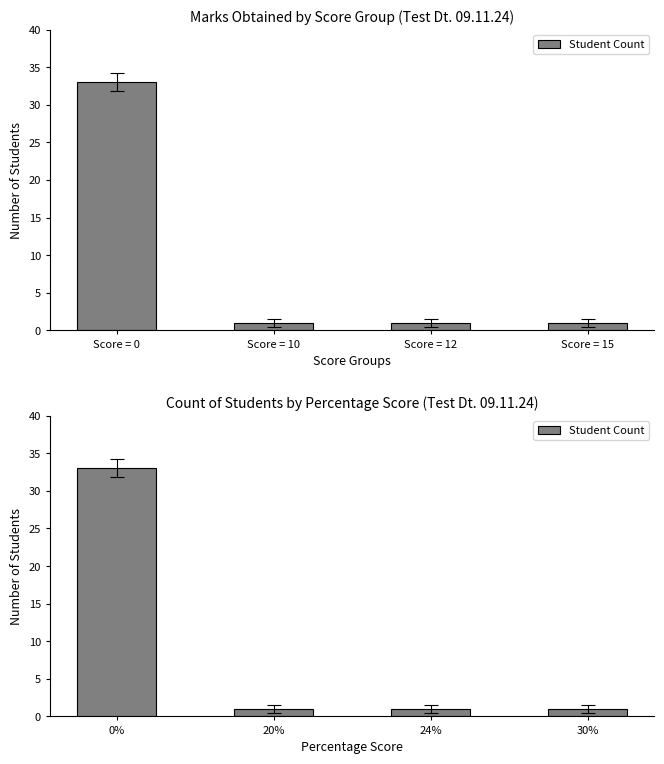

List the labels in order of value, smallest first.

20%, 24%, 30%, 0%